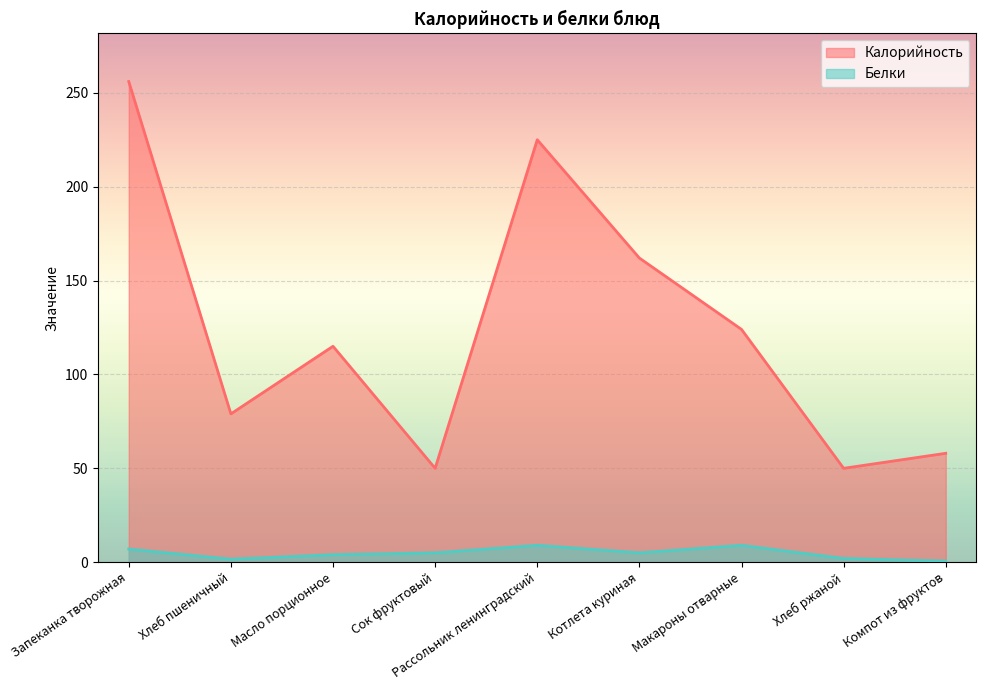

What value does the Калорийность series have at Макароны отварные?

124.0